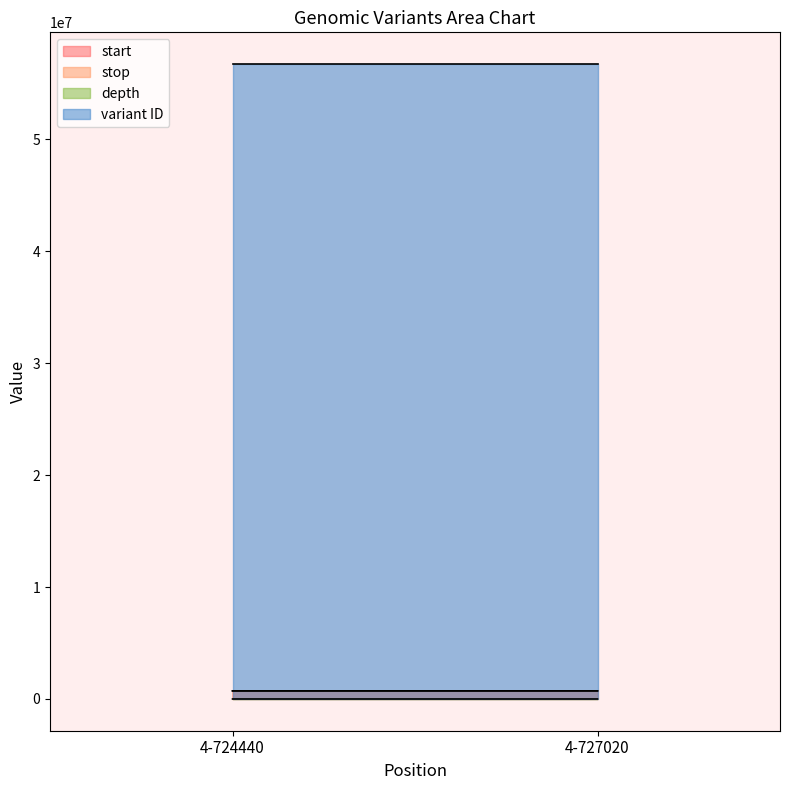

The depth series shows 50 at 4-727020. True or false?

True